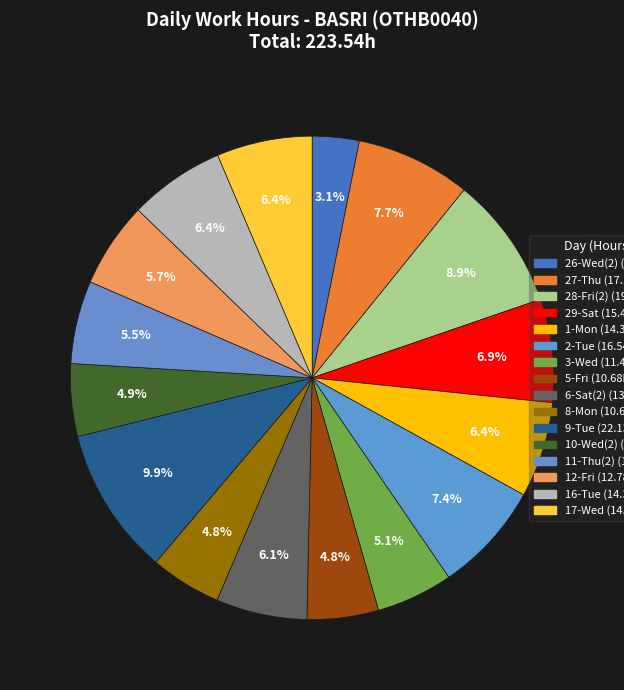

Count the number of slices in the pie.

16